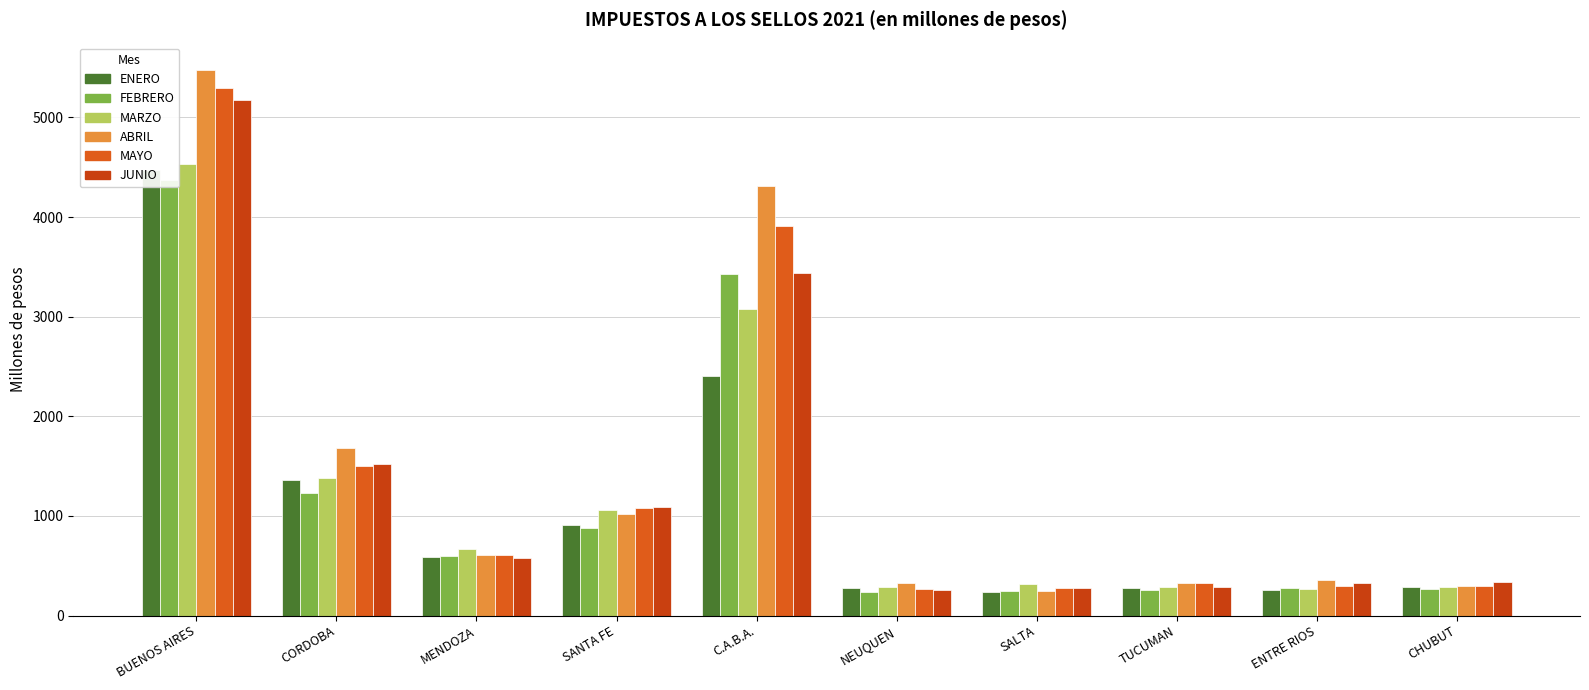

How many data points does each series have?

10